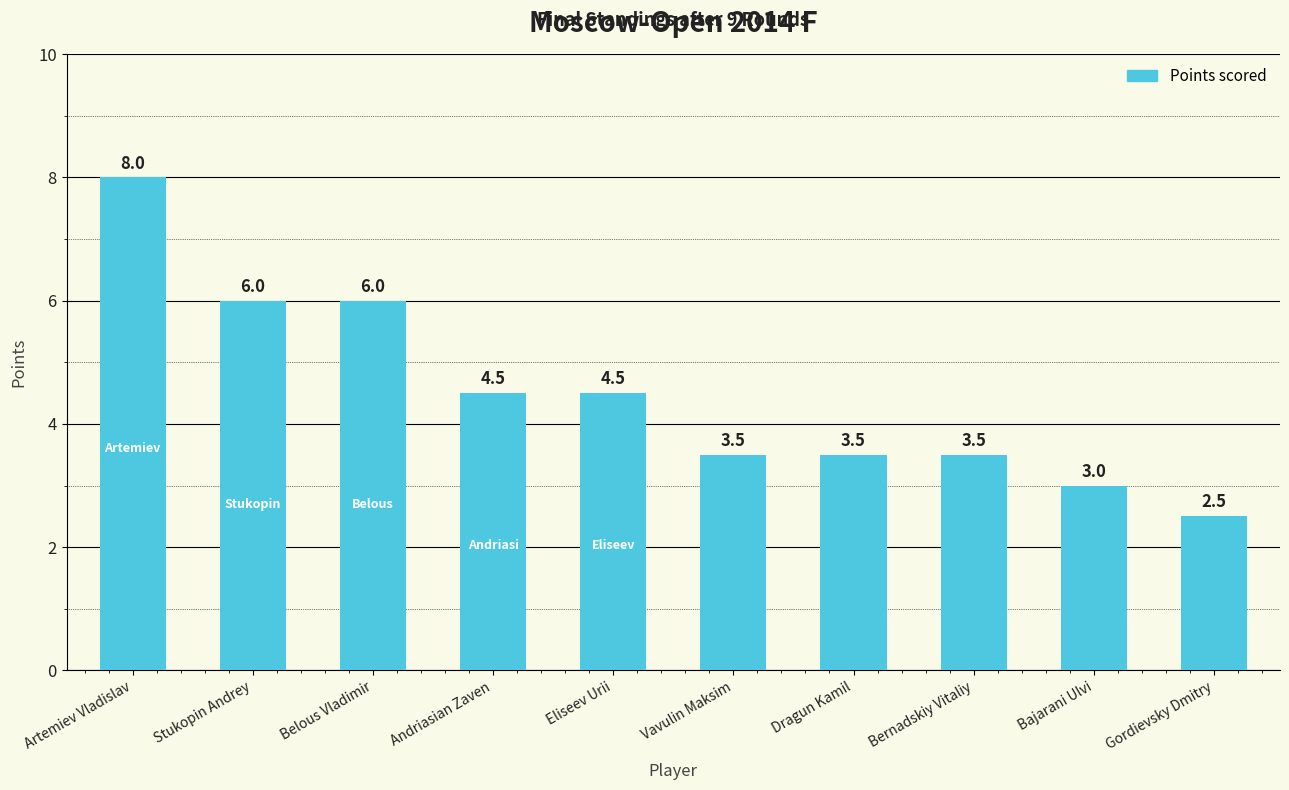

How many series are shown in this chart?

1